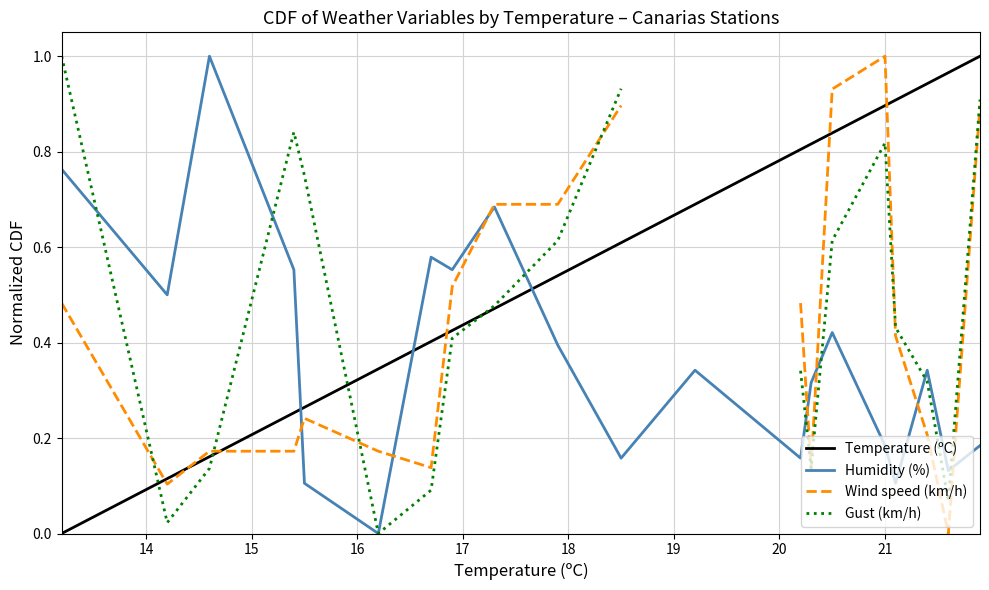

How many intersections are there between Temperature (ºC) and Gust (km/h)?

4